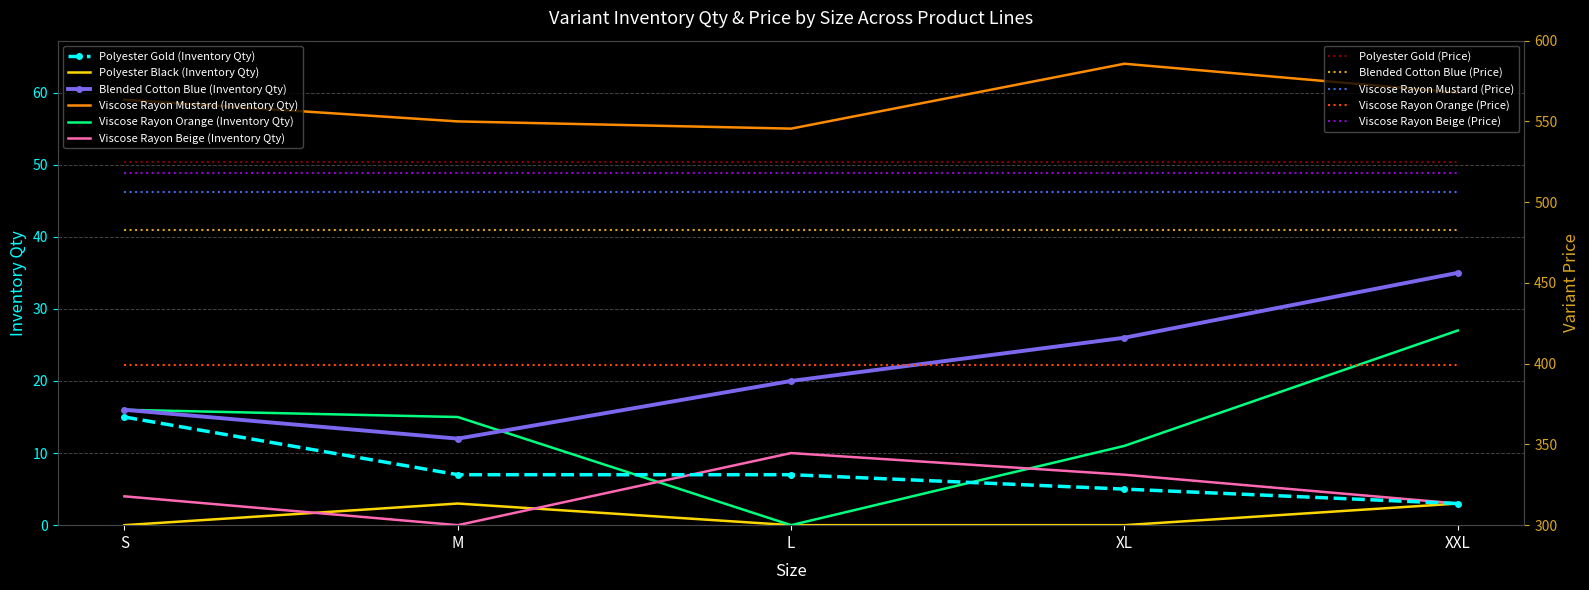

Reading right to left, extract all data points from this chart.

Polyester Gold (Inventory Qty): 3	5	7	7	15
Polyester Black (Inventory Qty): 3	0	0	3	0
Blended Cotton Blue (Inventory Qty): 35	26	20	12	16
Viscose Rayon Mustard (Inventory Qty): 60	64	55	56	59
Viscose Rayon Orange (Inventory Qty): 27	11	0	15	16
Viscose Rayon Beige (Inventory Qty): 3	7	10	0	4